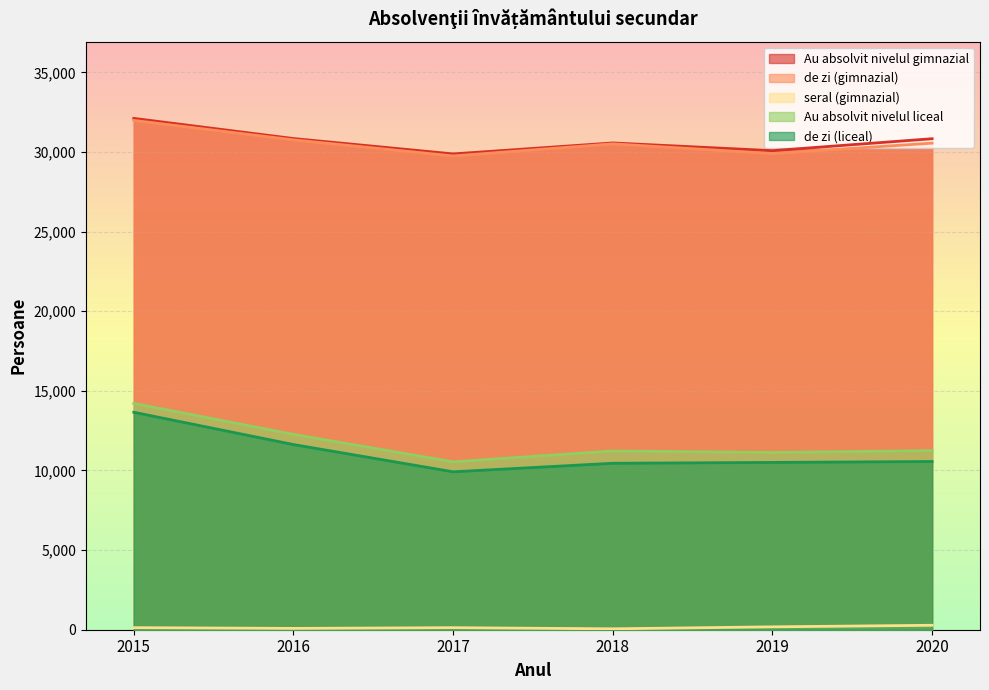

How many interior local peaks does the seral (gimnazial) series have?

1